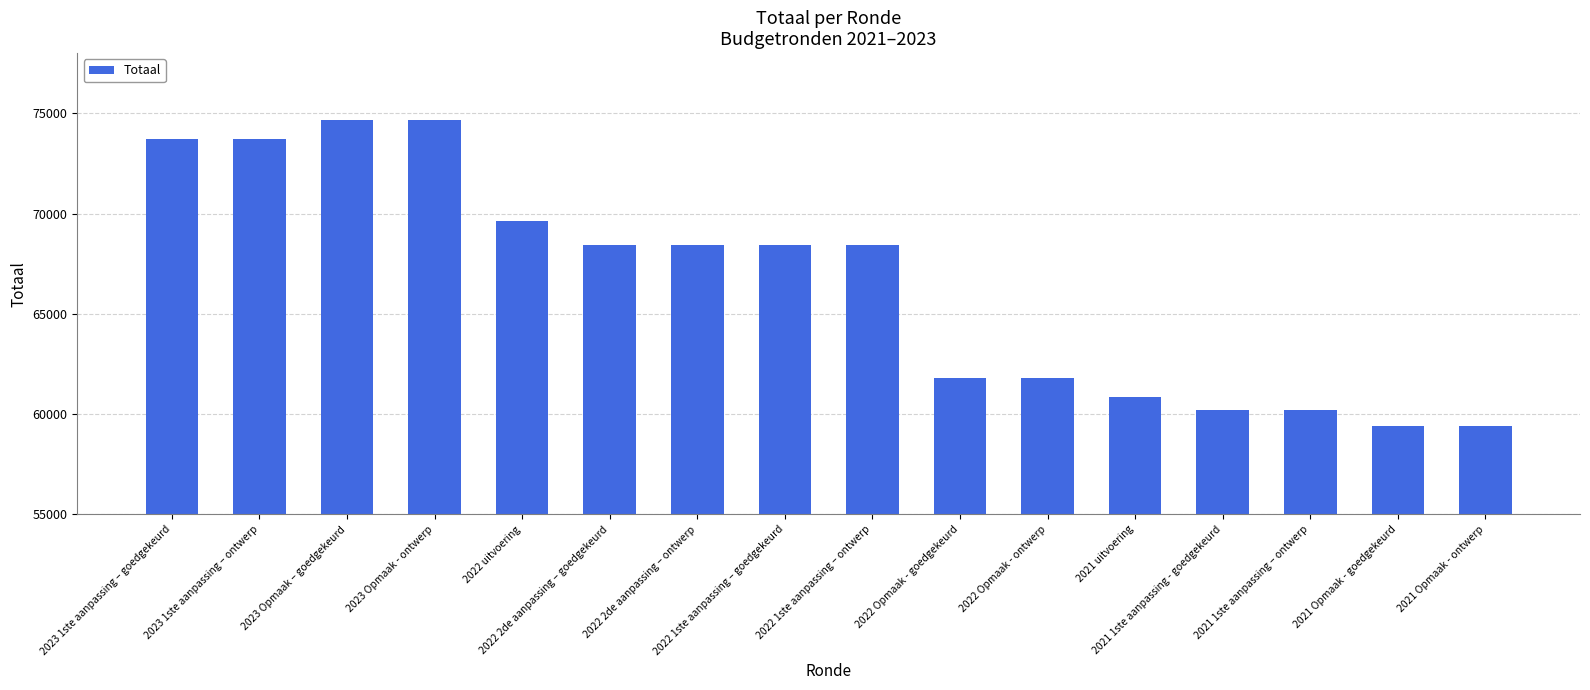

Read the value at 2022 Opmaak - goedgekeurd, to the nearest 10.

61780